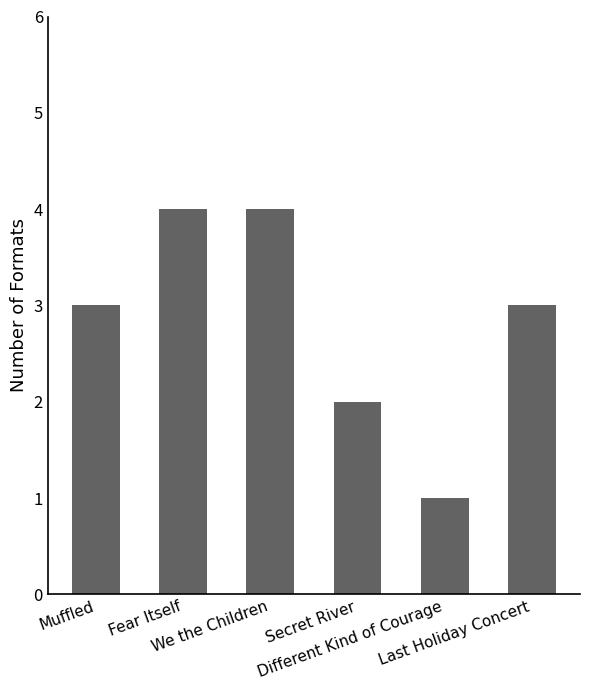

Approximately how many times larger is the value at Fear Itself compared to Last Holiday Concert?

1.3